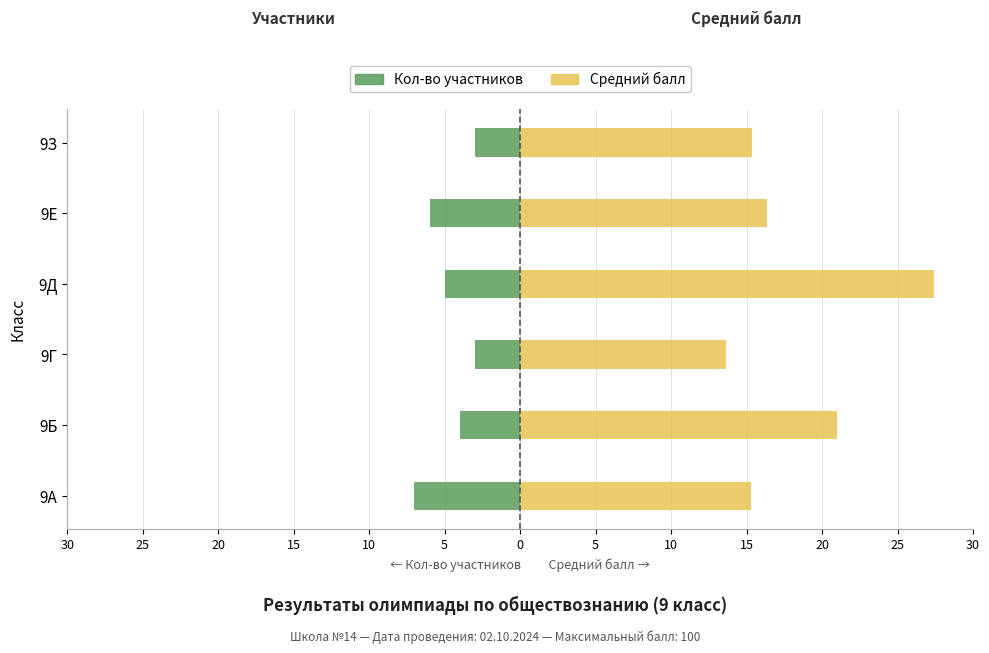

Rank the series at 9Г from lowest to highest value.

Кол-во участников, Средний балл